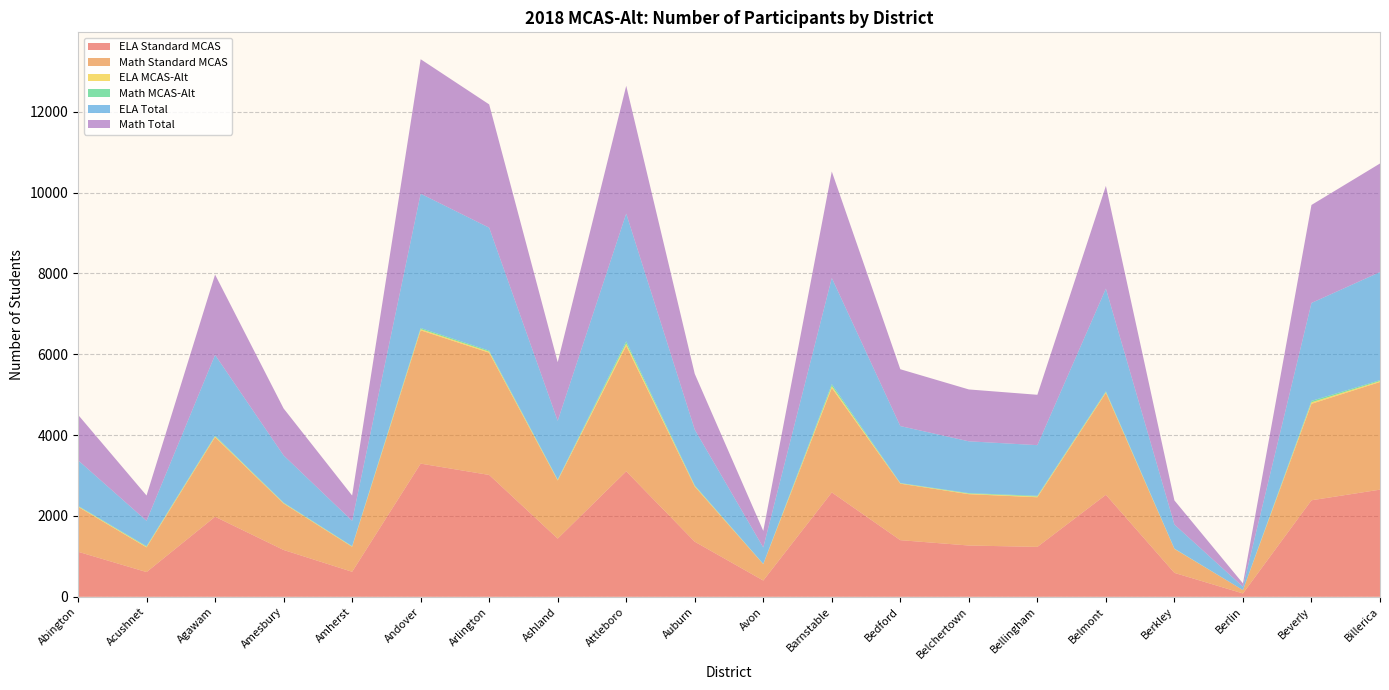

Reading left to right, list all the values displayed in this chart.

ELA Standard MCAS: Abington=1115	Acushnet=612	Agawam=1981	Amesbury=1159	Amherst=619	Andover=3295	Arlington=3015	Ashland=1440	Attleboro=3104	Auburn=1363	Avon=403	Barnstable=2582	Bedford=1401	Belchertown=1269	Bellingham=1235	Belmont=2524	Berkley=592	Berlin=83	Beverly=2388	Billerica=2651
Math Standard MCAS: Abington=1113	Acushnet=611	Agawam=1970	Amesbury=1150	Amherst=618	Andover=3298	Arlington=3024	Ashland=1438	Attleboro=3104	Auburn=1365	Avon=406	Barnstable=2584	Bedford=1398	Belchertown=1270	Bellingham=1228	Belmont=2522	Berkley=592	Berlin=83	Beverly=2387	Billerica=2663
ELA MCAS-Alt: Abington=12	Acushnet=15	Agawam=18	Amesbury=10	Amherst=8	Andover=28	Arlington=26	Ashland=12	Attleboro=56	Auburn=15	Avon=3	Barnstable=46	Bedford=8	Belchertown=13	Bellingham=18	Belmont=18	Berkley=4	Berlin=0	Beverly=35	Billerica=23
Math MCAS-Alt: Abington=12	Acushnet=15	Agawam=17	Amesbury=11	Amherst=8	Andover=29	Arlington=26	Ashland=12	Attleboro=57	Auburn=15	Avon=3	Barnstable=49	Bedford=8	Belchertown=13	Bellingham=18	Belmont=19	Berkley=4	Berlin=0	Beverly=37	Billerica=23
ELA Total: Abington=1127	Acushnet=627	Agawam=1999	Amesbury=1169	Amherst=627	Andover=3323	Arlington=3041	Ashland=1452	Attleboro=3160	Auburn=1378	Avon=406	Barnstable=2628	Bedford=1409	Belchertown=1282	Bellingham=1253	Belmont=2542	Berkley=596	Berlin=83	Beverly=2423	Billerica=2674
Math Total: Abington=1125	Acushnet=626	Agawam=1987	Amesbury=1161	Amherst=626	Andover=3327	Arlington=3050	Ashland=1450	Attleboro=3161	Auburn=1380	Avon=409	Barnstable=2633	Bedford=1406	Belchertown=1283	Bellingham=1246	Belmont=2541	Berkley=596	Berlin=83	Beverly=2424	Billerica=2686